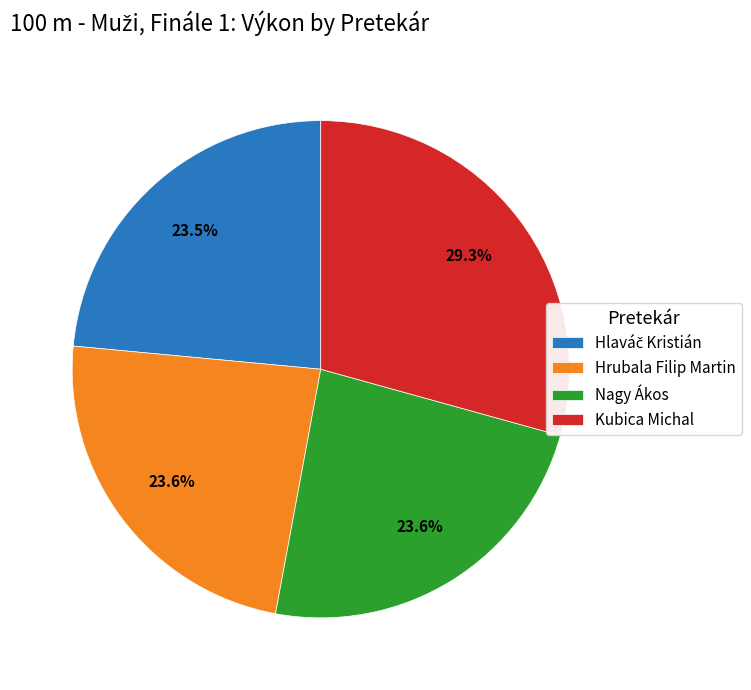

How much of the chart is everything except Nagy Ákos?

76.4%